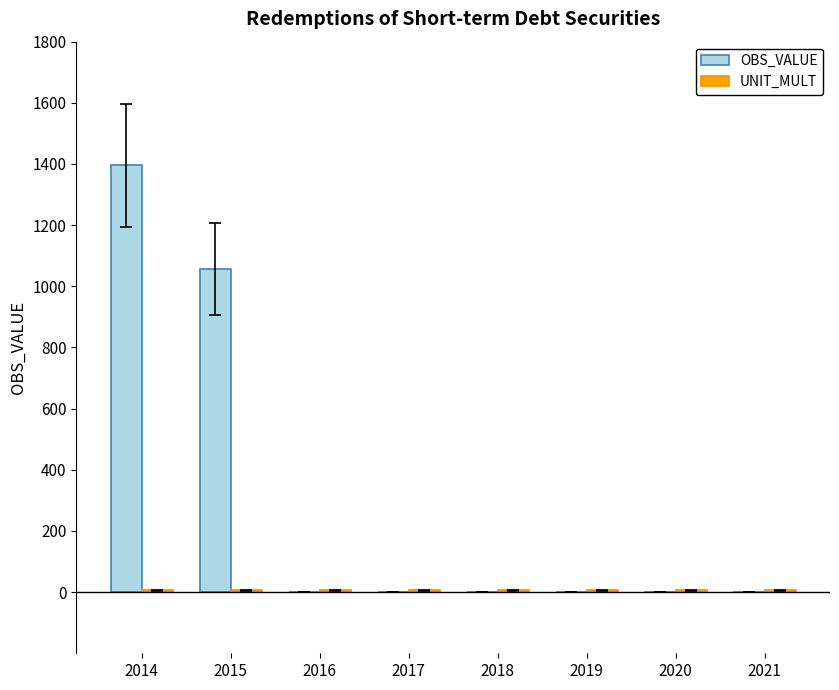

Is it true that OBS_VALUE equals 0.0 at 2021?

True